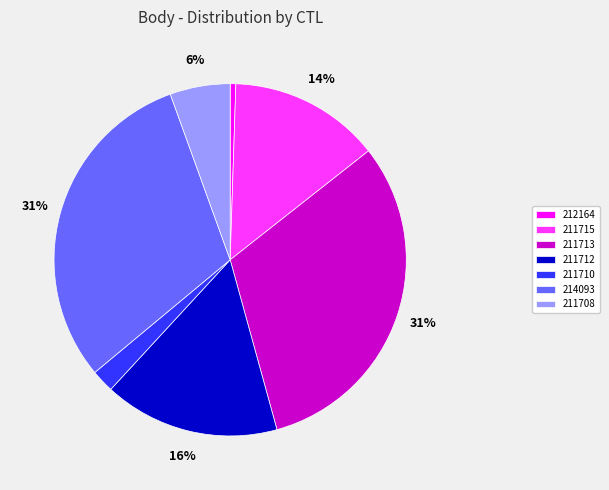

Count the number of slices in the pie.

7